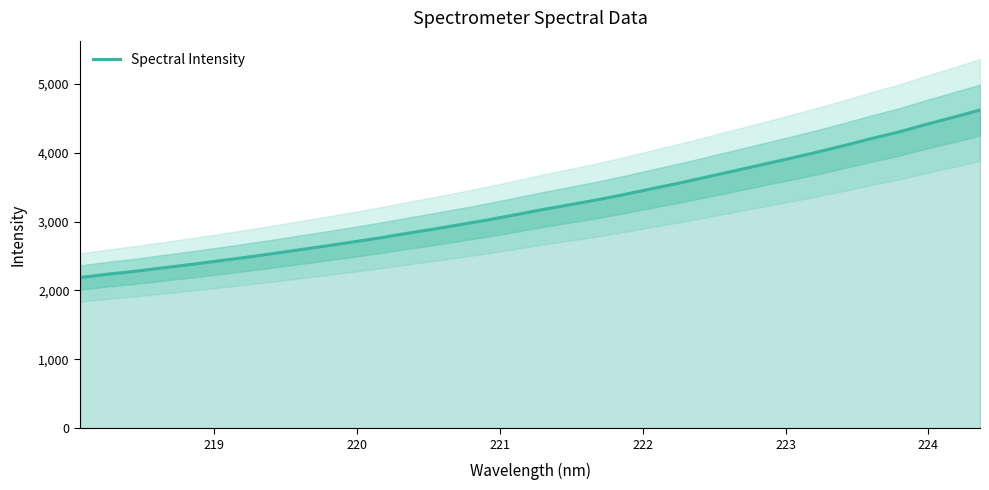

Reading left to right, transcribe all the data shown in this chart.

2187.6	2235.5	2277.5	2326.6	2374.1	2425.2	2476.8	2531.6	2588.4	2645.0	2704.1	2764.2	2830.5	2893.5	2960.3	3028.0	3102.2	3177.9	3247.7	3318.5	3397.5	3480.6	3562.1	3649.0	3737.8	3826.4	3914.7	4006.0	4102.1	4203.9	4298.1	4407.7	4511.9	4618.8